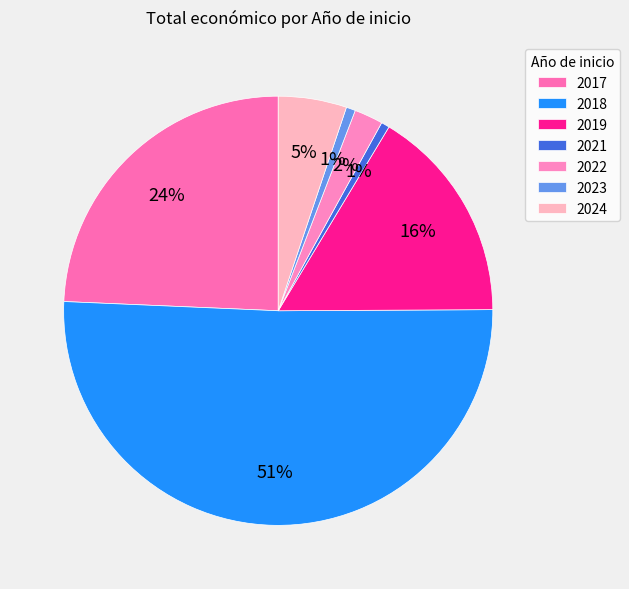

Does 2022 account for over 50% of the chart?

No